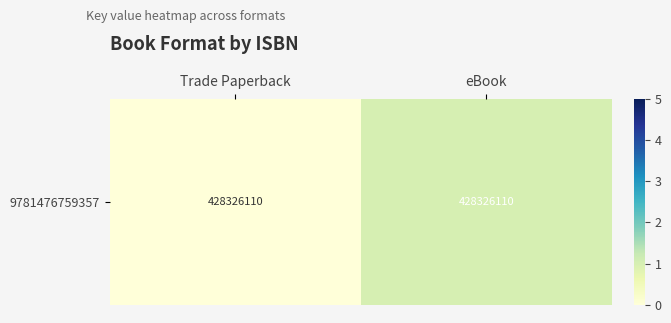

What is the sum of all values?

1